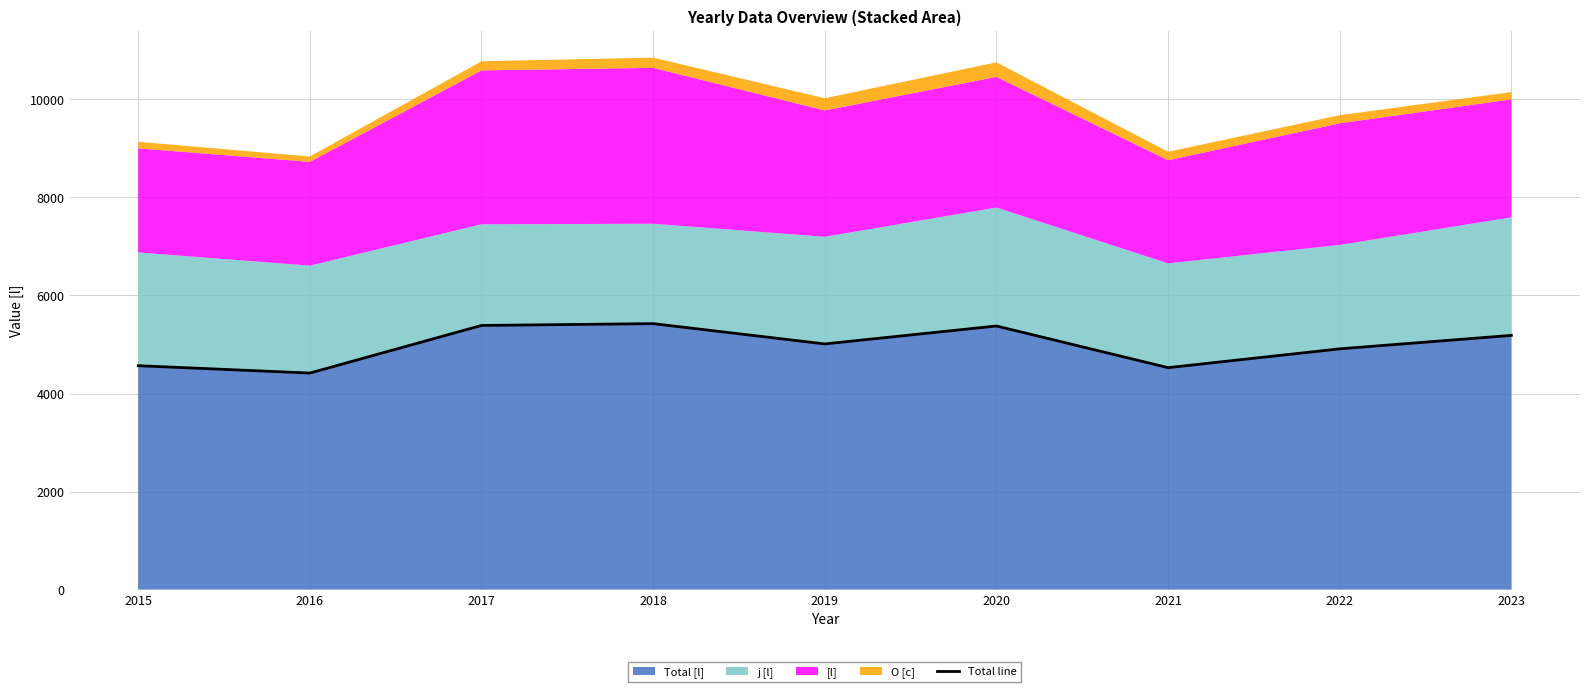

Is it true that Total [l] equals 2260 at 2018?

False